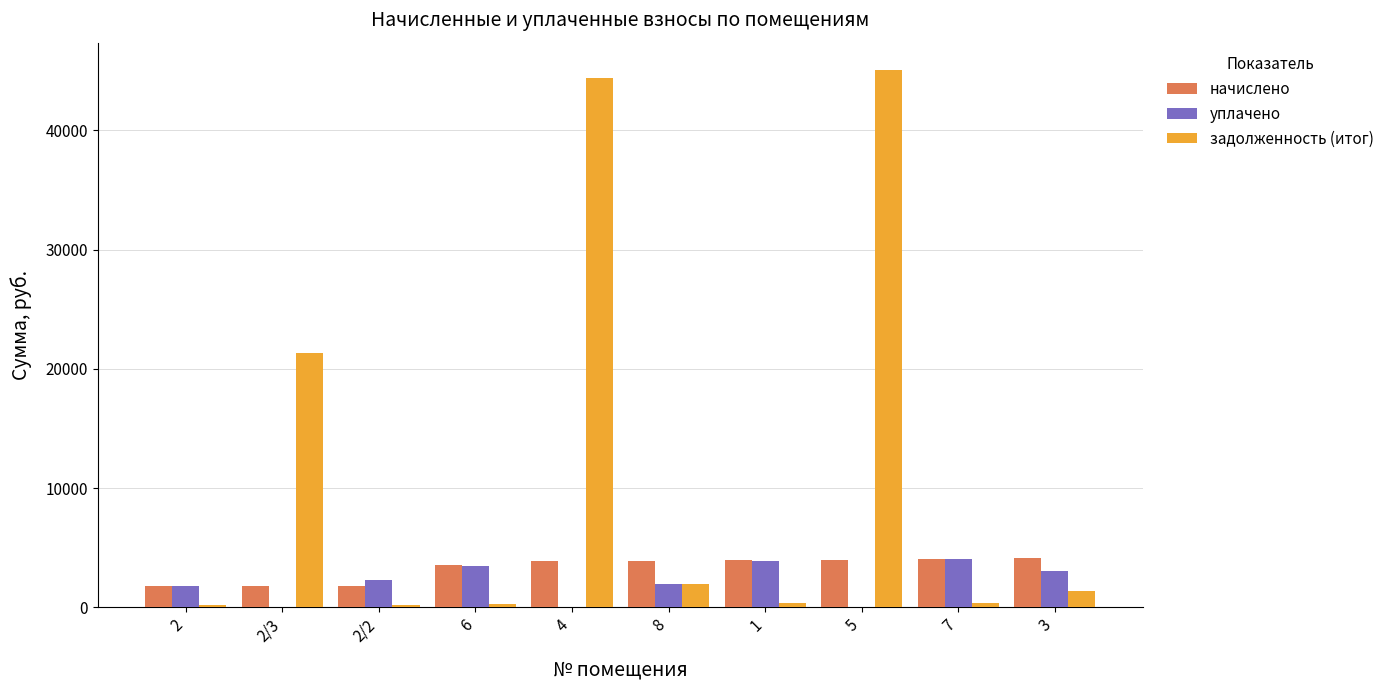

Is the value of начислено at 7 greater than the value of уплачено at 2?

Yes